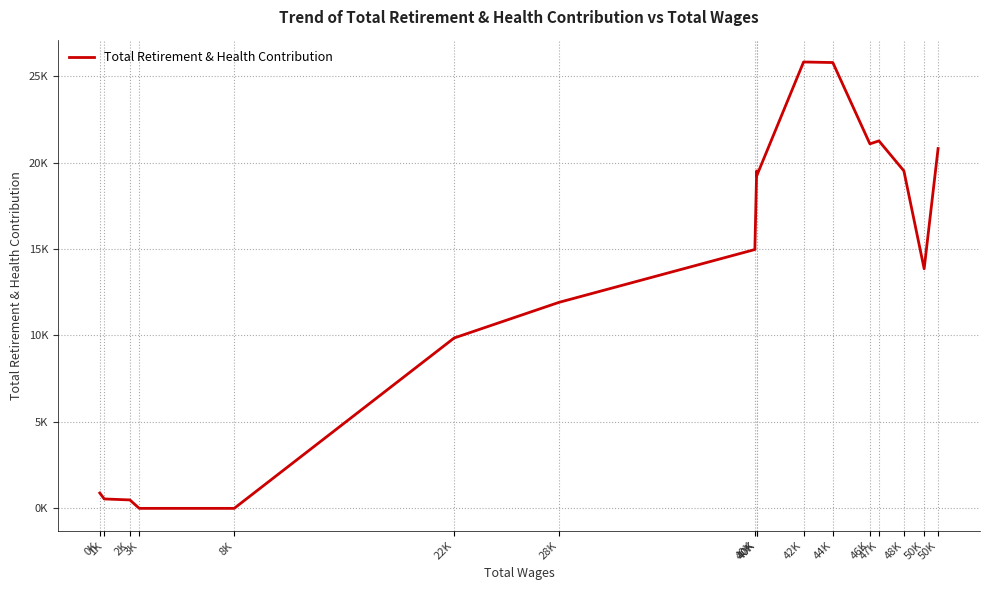

What is the maximum value shown in the chart?

25820